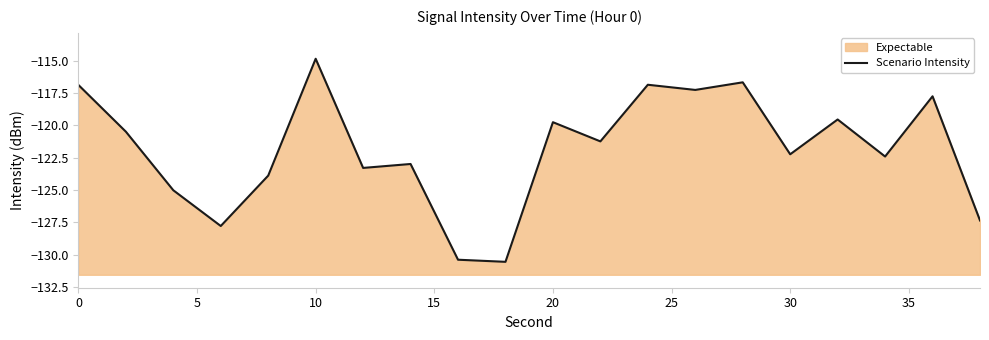

What is the difference between the maximum and minimum values?

15.7